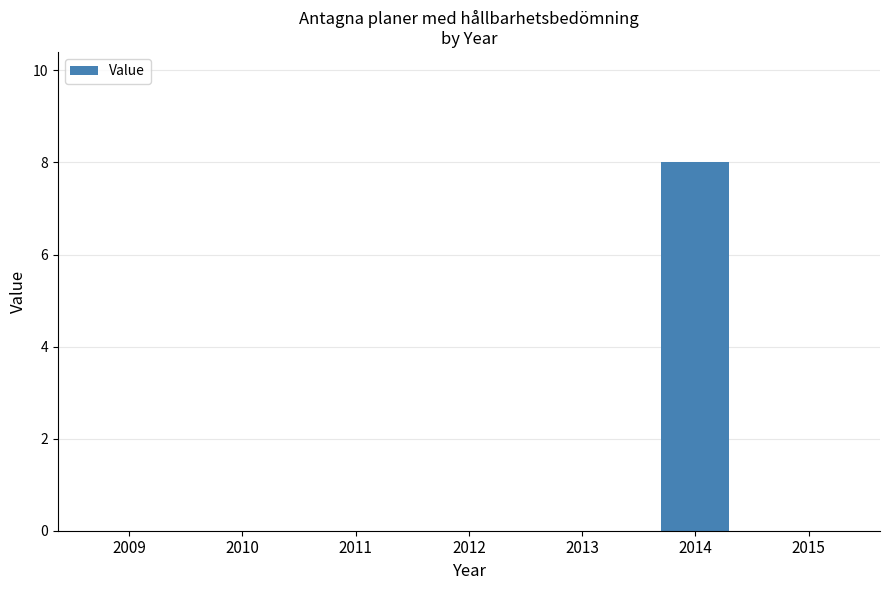

What is the sum of all values?

8